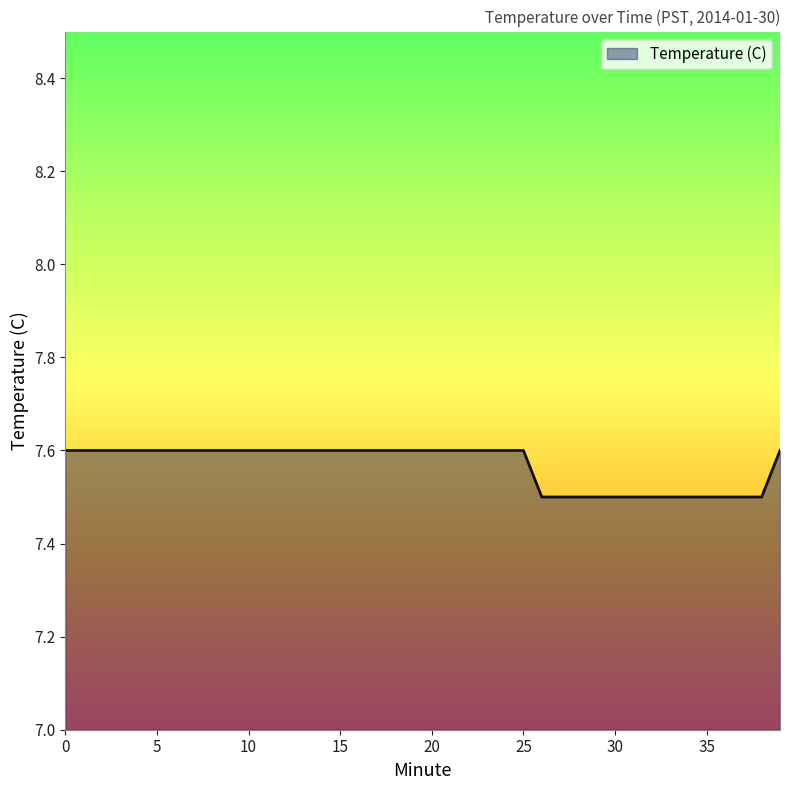

How many lines are shown in the chart?

1